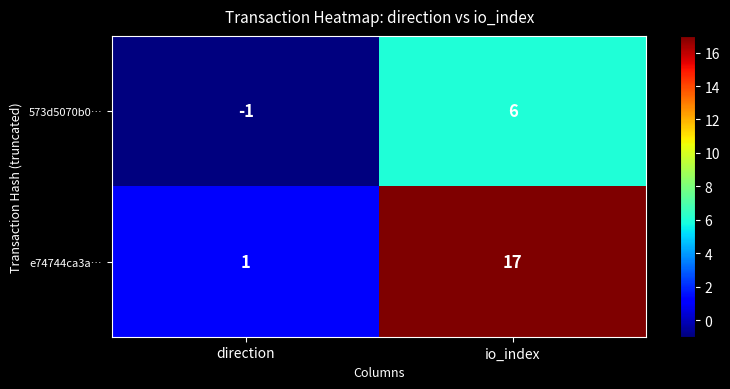

What is the maximum value shown in the chart?

17